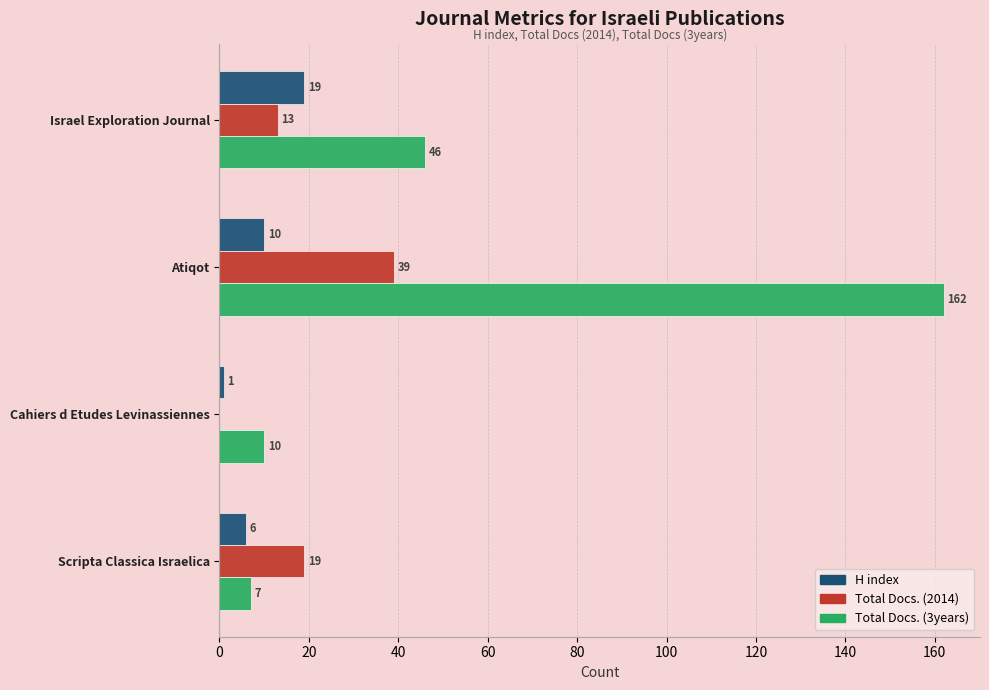

What is the total value across all series at Atiqot?

211